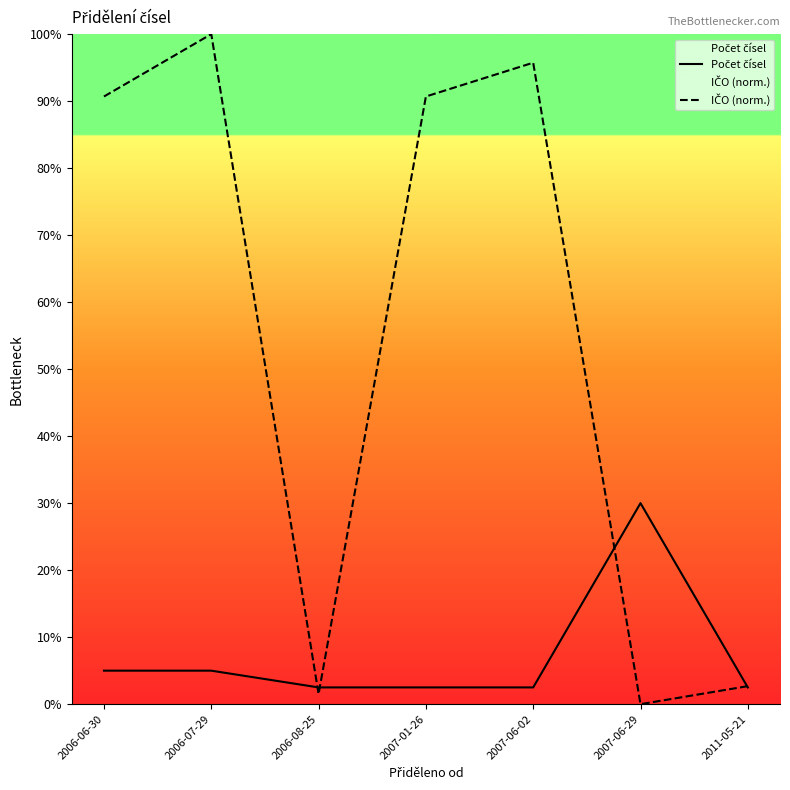

List the series in order of their overall mean, highest first.

IČO (norm.), Počet čísel